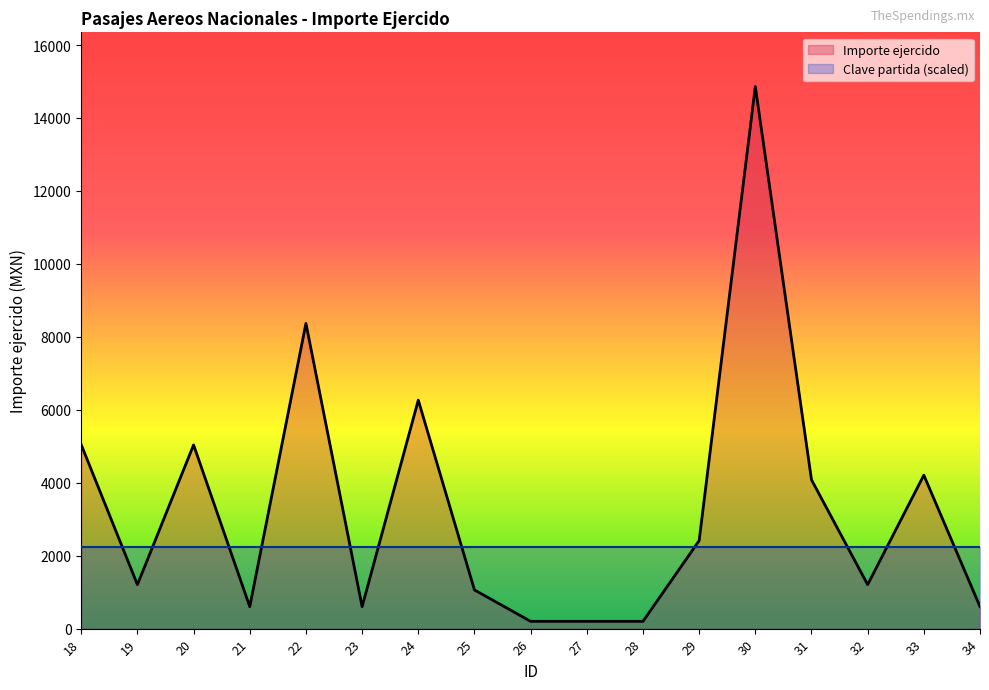

What is the value of the 6th point from the left?

603.2